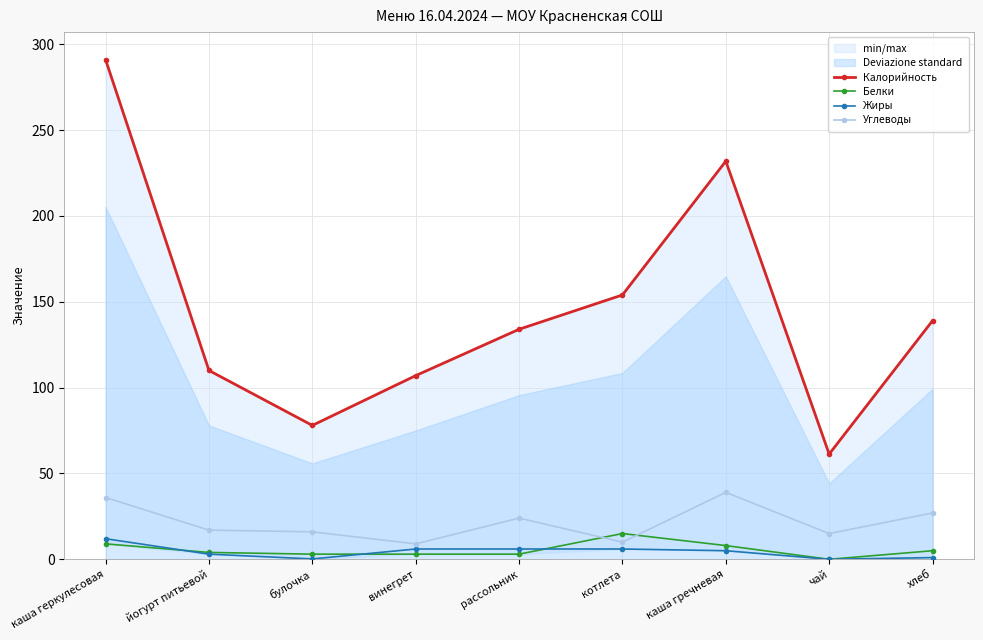

What is the difference between the Белки values at винегрет and йогурт питьевой?

1.0